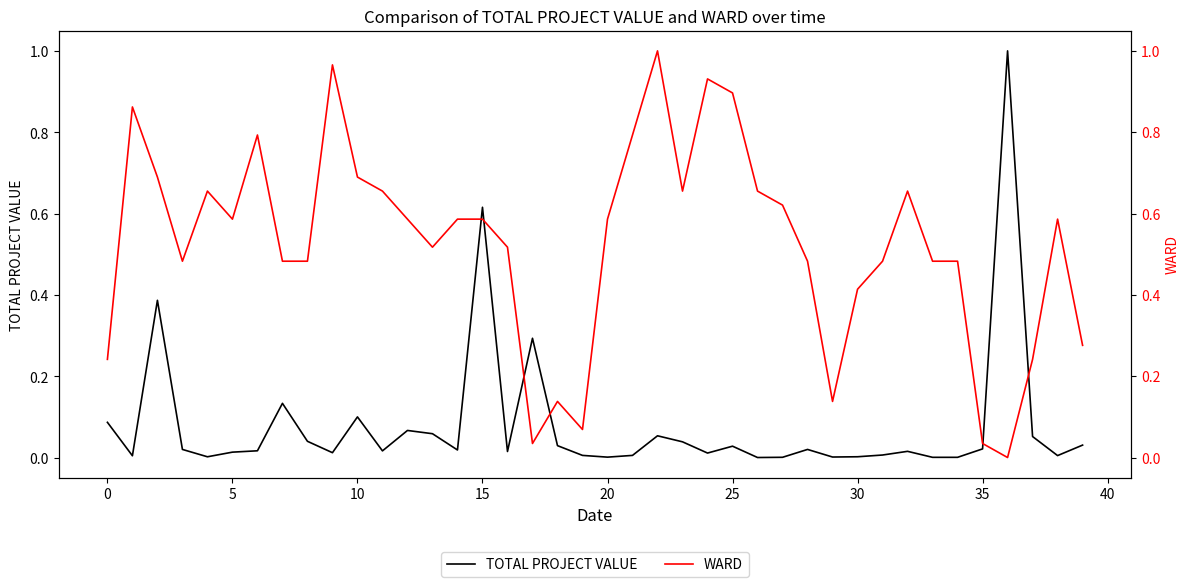

After their last crossing, which series has the higher values: TOTAL PROJECT VALUE or WARD?

WARD